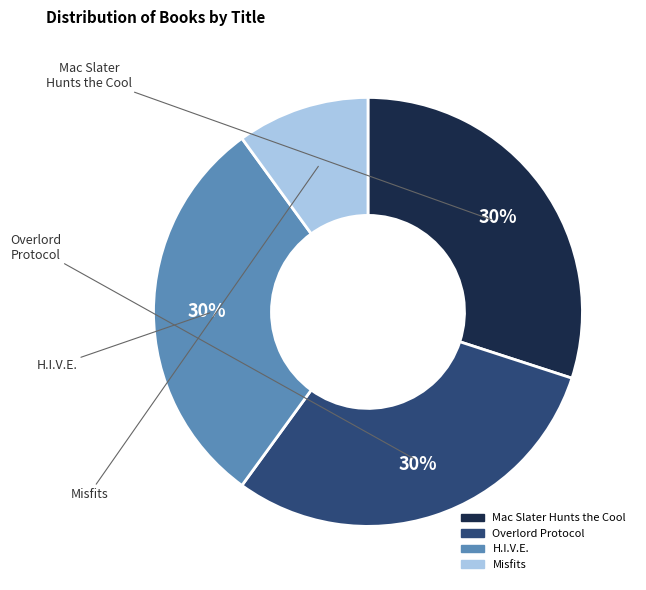

What is the ratio of the value at Overlord Protocol to the value at Mac Slater Hunts the Cool?

1.0